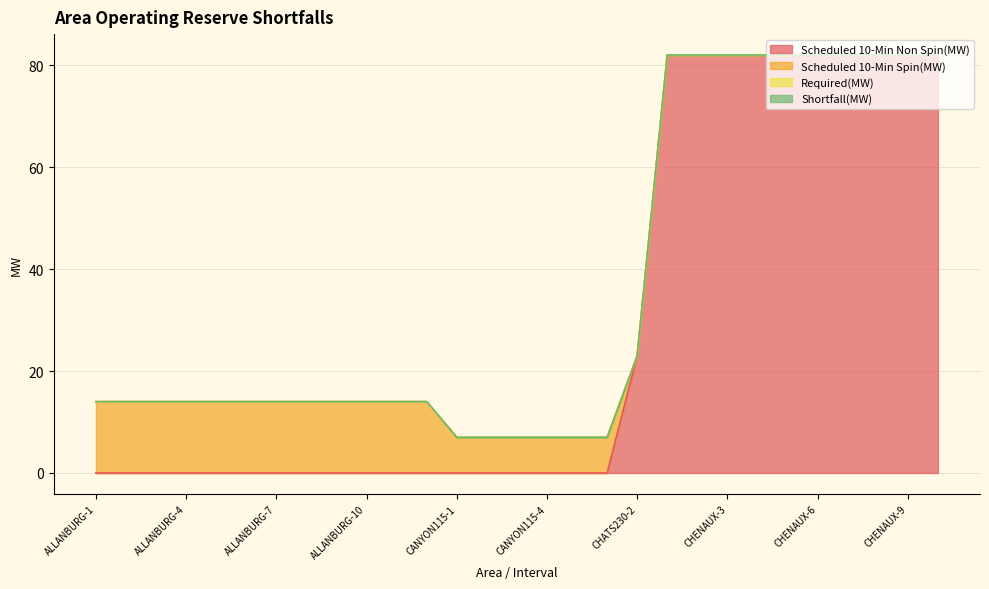

True or false: Required(MW) and Shortfall(MW) cross at least once.

False